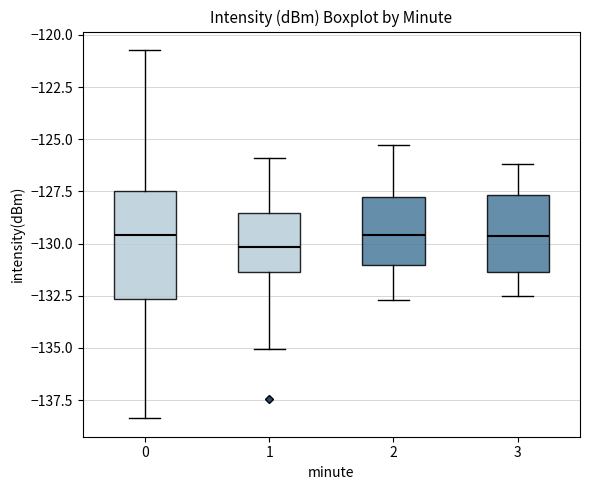

Reading left to right, read every box against the y-axis: the position of its median line, the range the box covers, and the ends of its whiskers. The values are not printed on the chart, so give them approximately, as read against the axis.

0: median -129.5, box -132.5 to -127.5, whiskers -138.5 to -120.5
1: median -130.0, box -131.5 to -128.5, whiskers -135.0 to -126.0
2: median -129.5, box -131.0 to -127.5, whiskers -132.5 to -125.5
3: median -129.5, box -131.5 to -127.5, whiskers -132.5 to -126.0